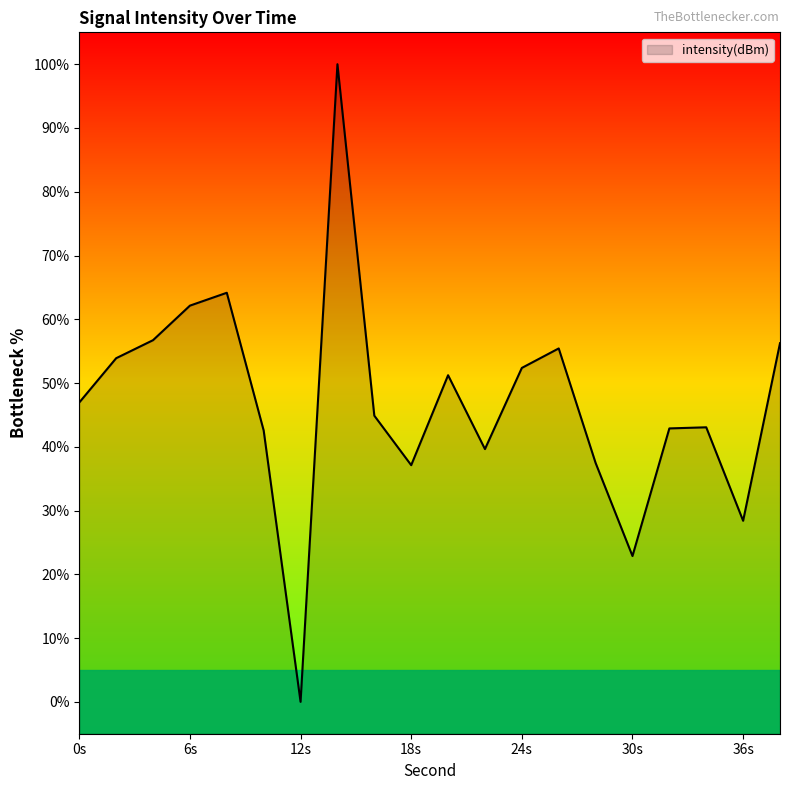

What is the maximum value shown in the chart?

100.0